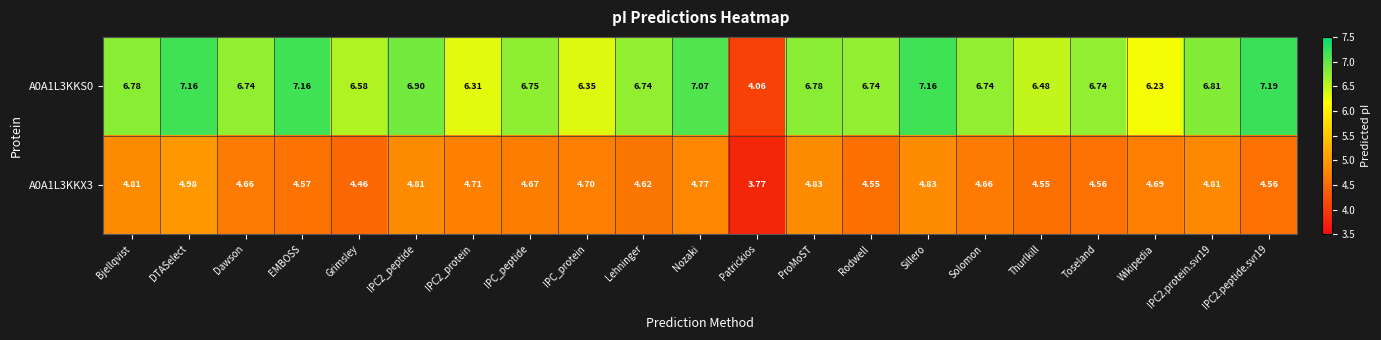

Which category has the lowest value across all series?

Patrickios